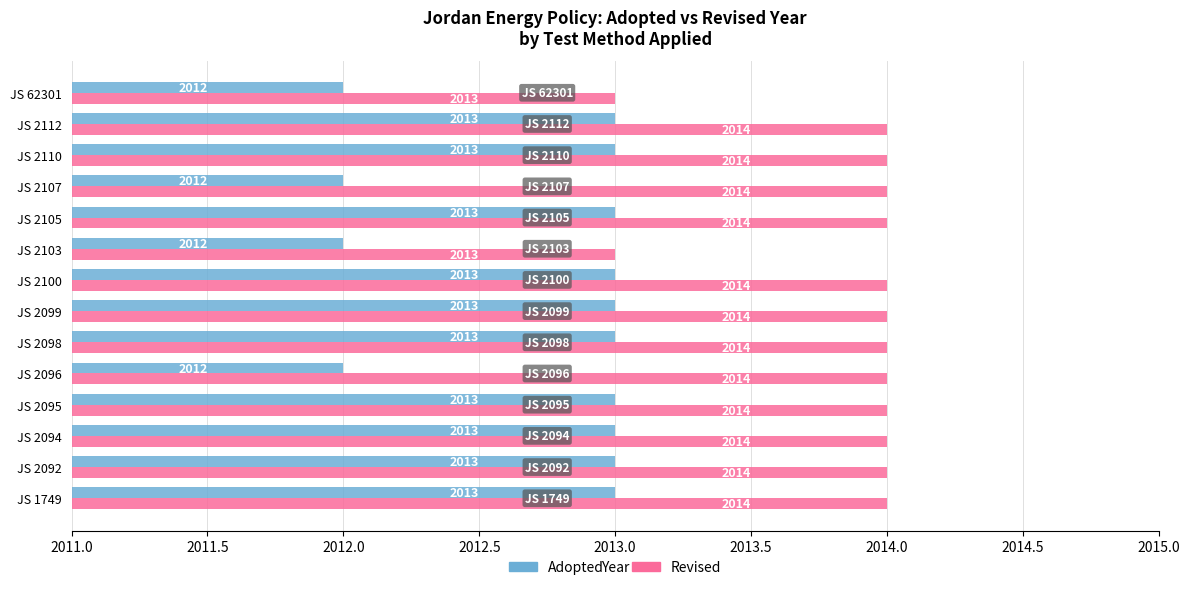

What is the average value of the Revised series?

2014